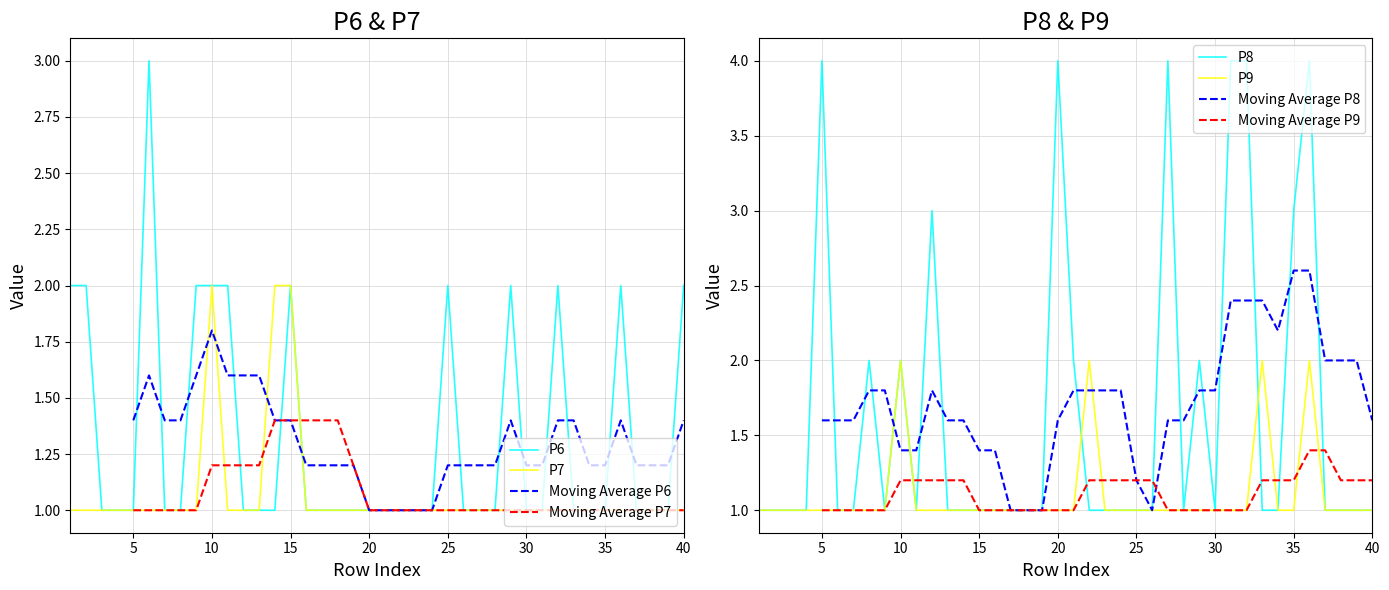

Rank the series at 30 from lowest to highest value.

P6, P7, P9, P8